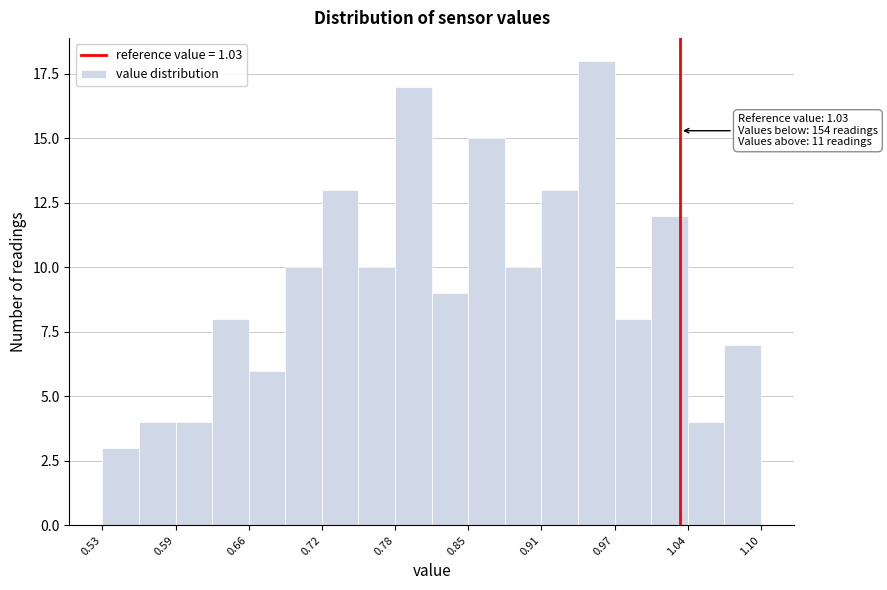

Read against the x-axis, roughly where is the centre of the tallest bar?

0.96